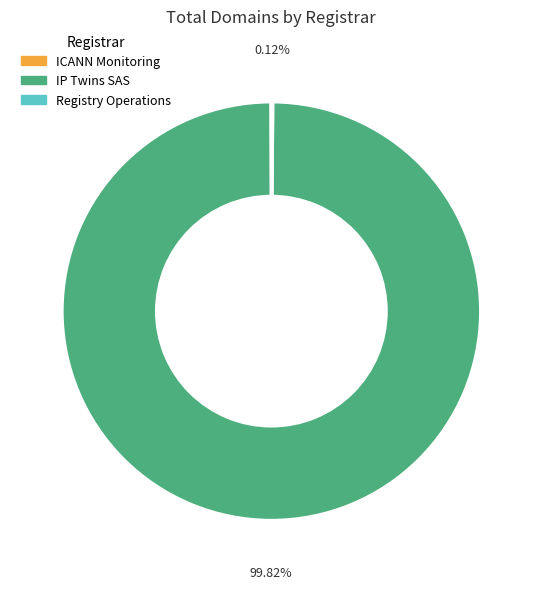

Is there a majority slice in this chart?

Yes